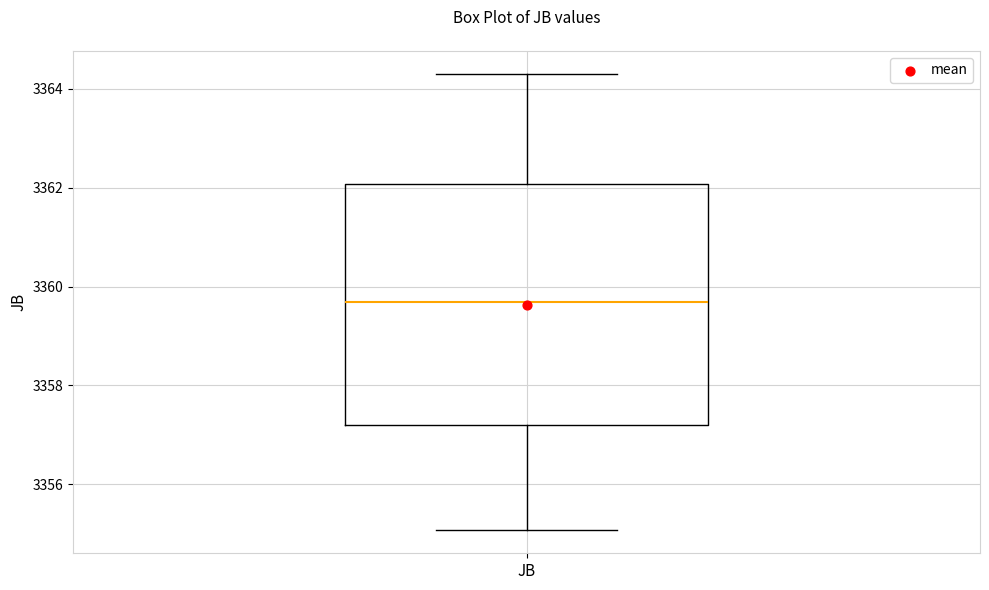

Read this box plot against the y-axis: the position of the median line, the range covered by the box, and the ends of both whiskers. The values are not printed on the chart, so give them approximately, as read against the axis.

median 3359.6, box 3357.2 to 3362.0, whiskers 3355.0 to 3364.4